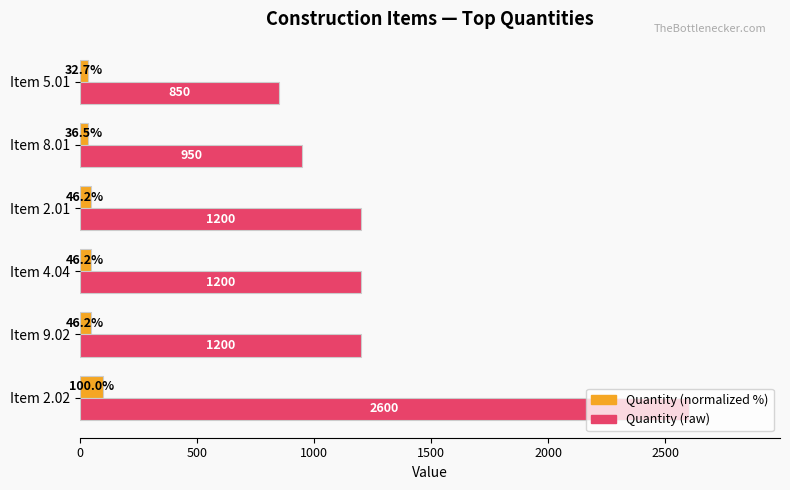

What value does the Quantity (normalized %) series have at Item 2.02?

100.0